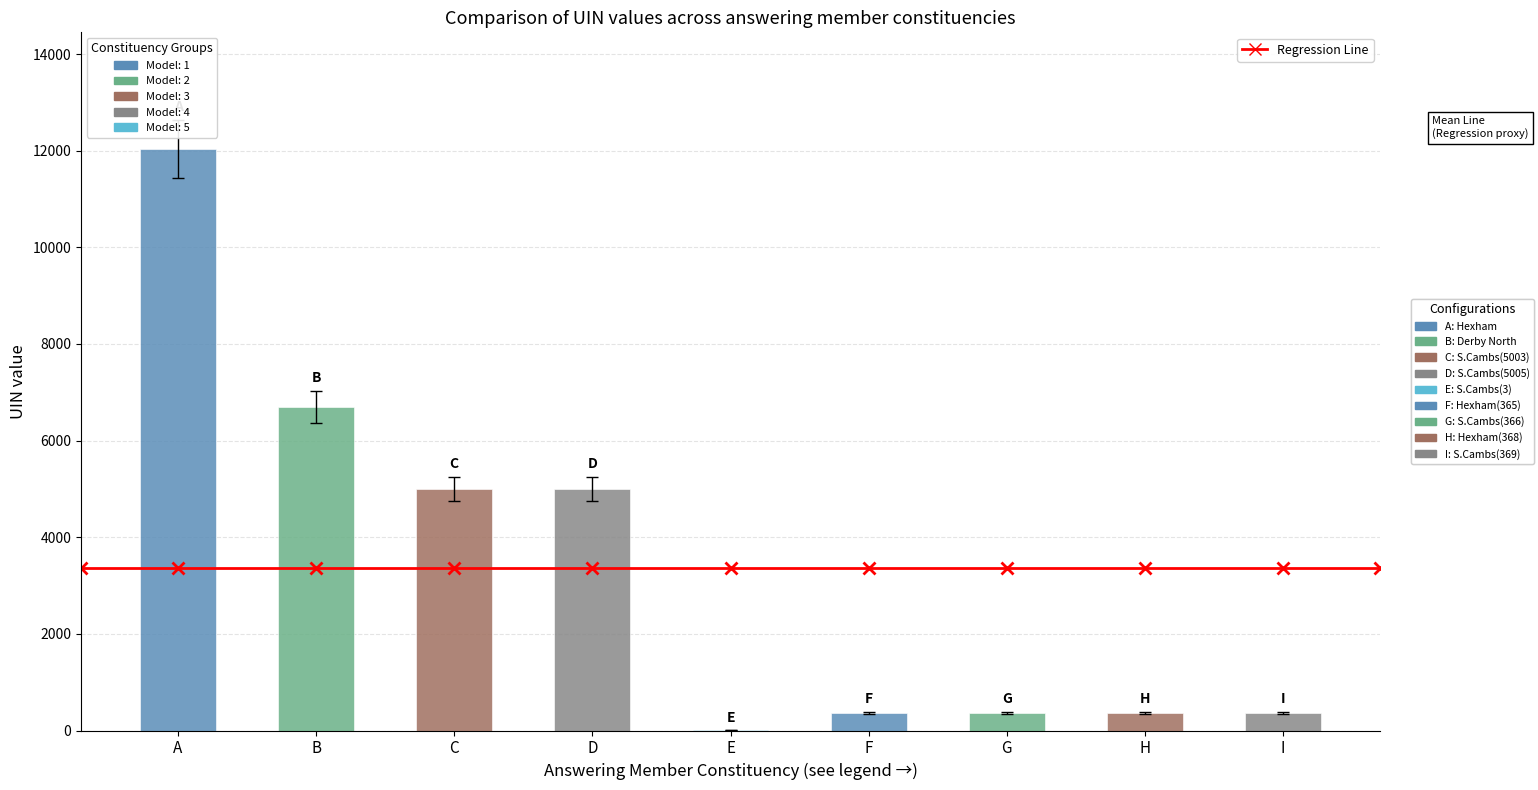

What is the average value of the uin series?

3358